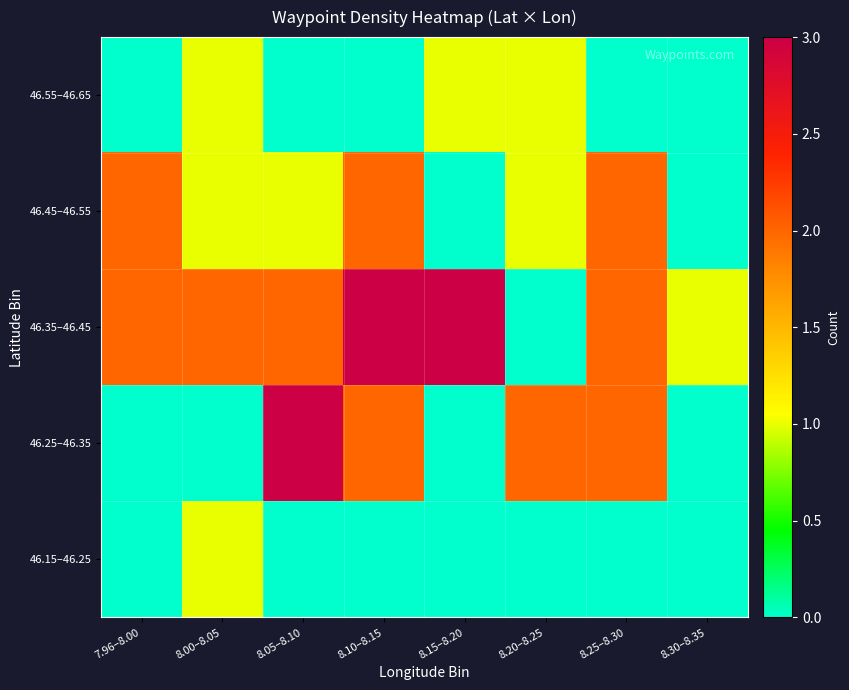

Rank the series at 7.96–8.00 from lowest to highest value.

46.15–46.25, 46.25–46.35, 46.55–46.65, 46.35–46.45, 46.45–46.55